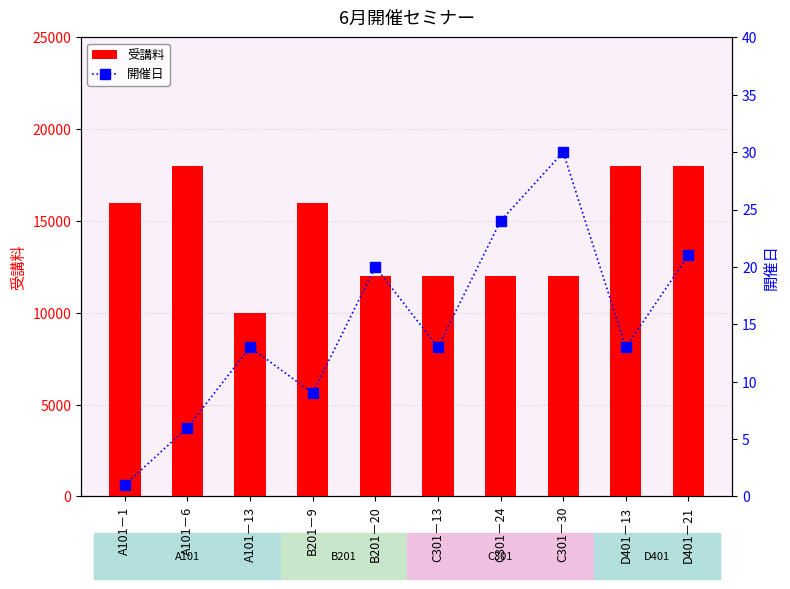

Reading left to right, what are all the values shown in this chart?

受講料: 16000	18000	10000	16000	12000	12000	12000	12000	18000	18000
開催日: 1	6	13	9	20	13	24	30	13	21